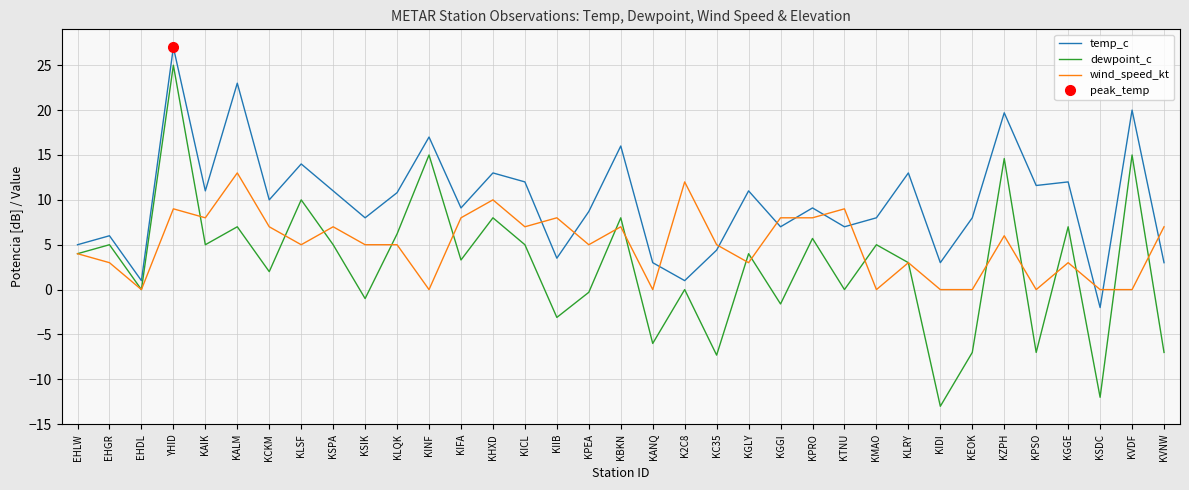

How many interior local valleys does the temp_c series have?

12